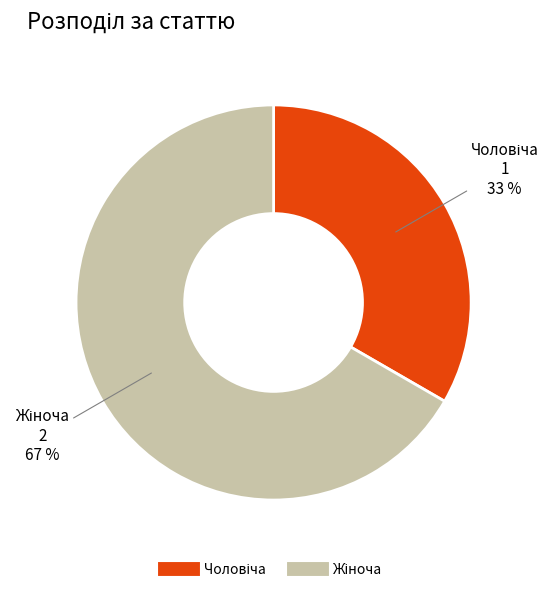

Is there any slice that represents more than half of the pie?

Yes